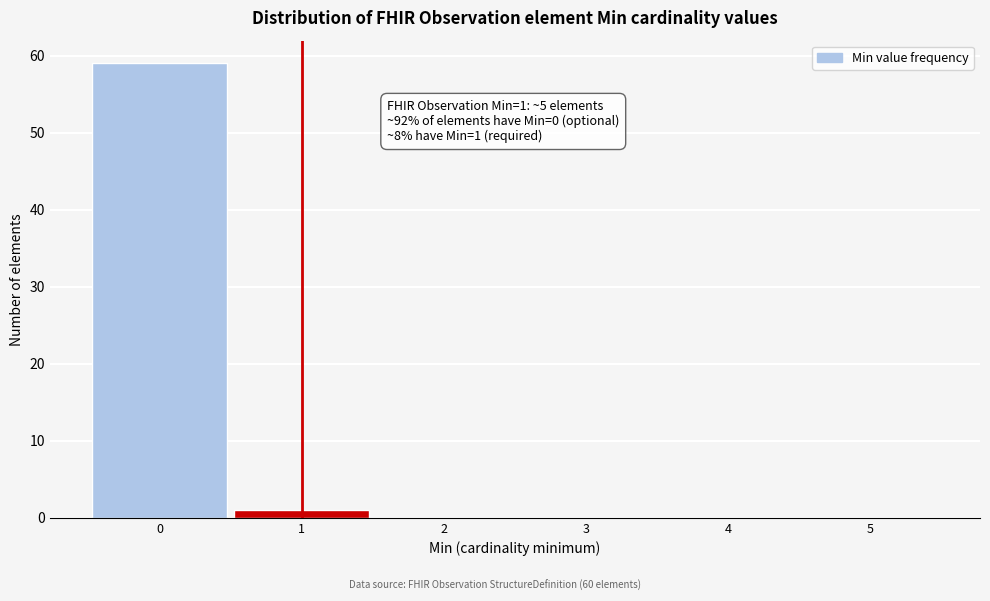

Reading left to right, what are all the values shown in this chart?

0=59	1=1	2=0	3=0	4=0	5=0